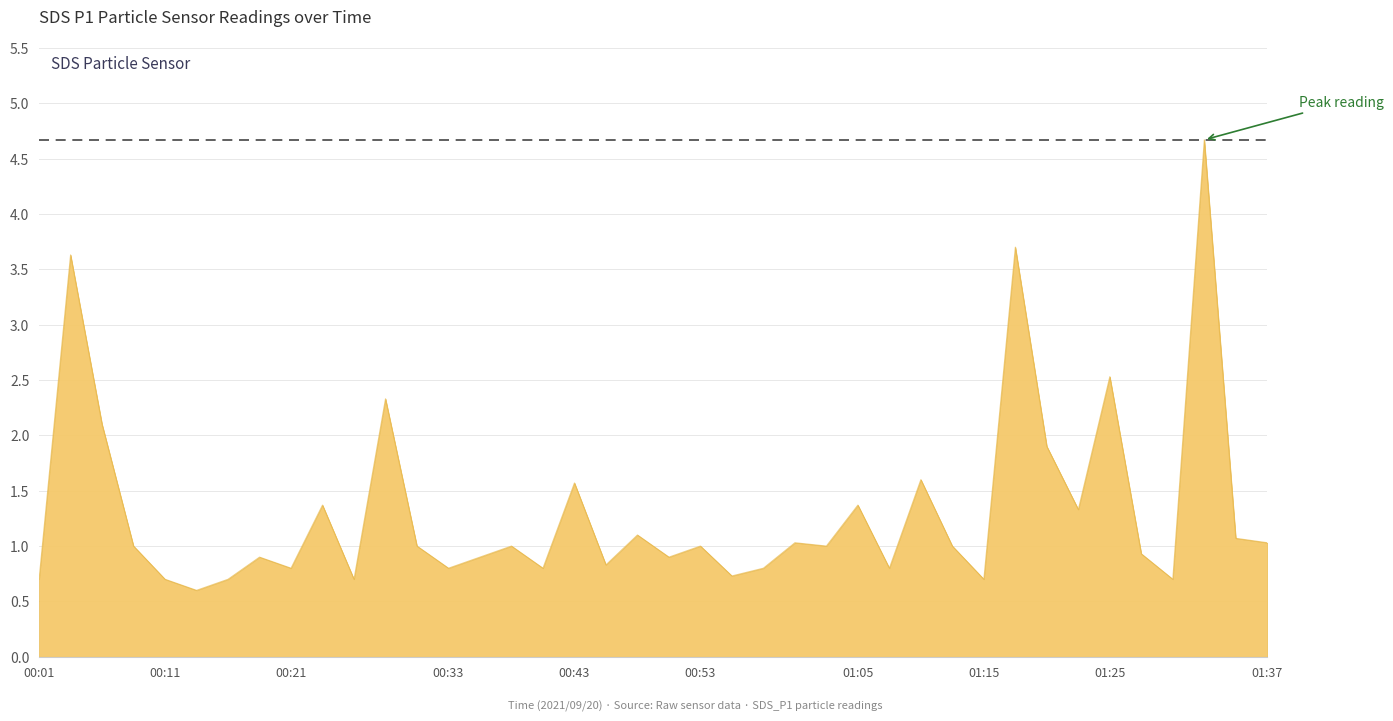

What is the difference between the second highest and minimum values?

3.1